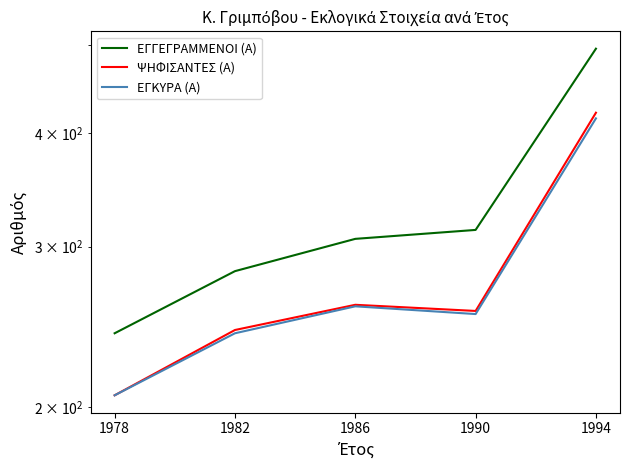

Which label corresponds to the largest value in the chart?

1994